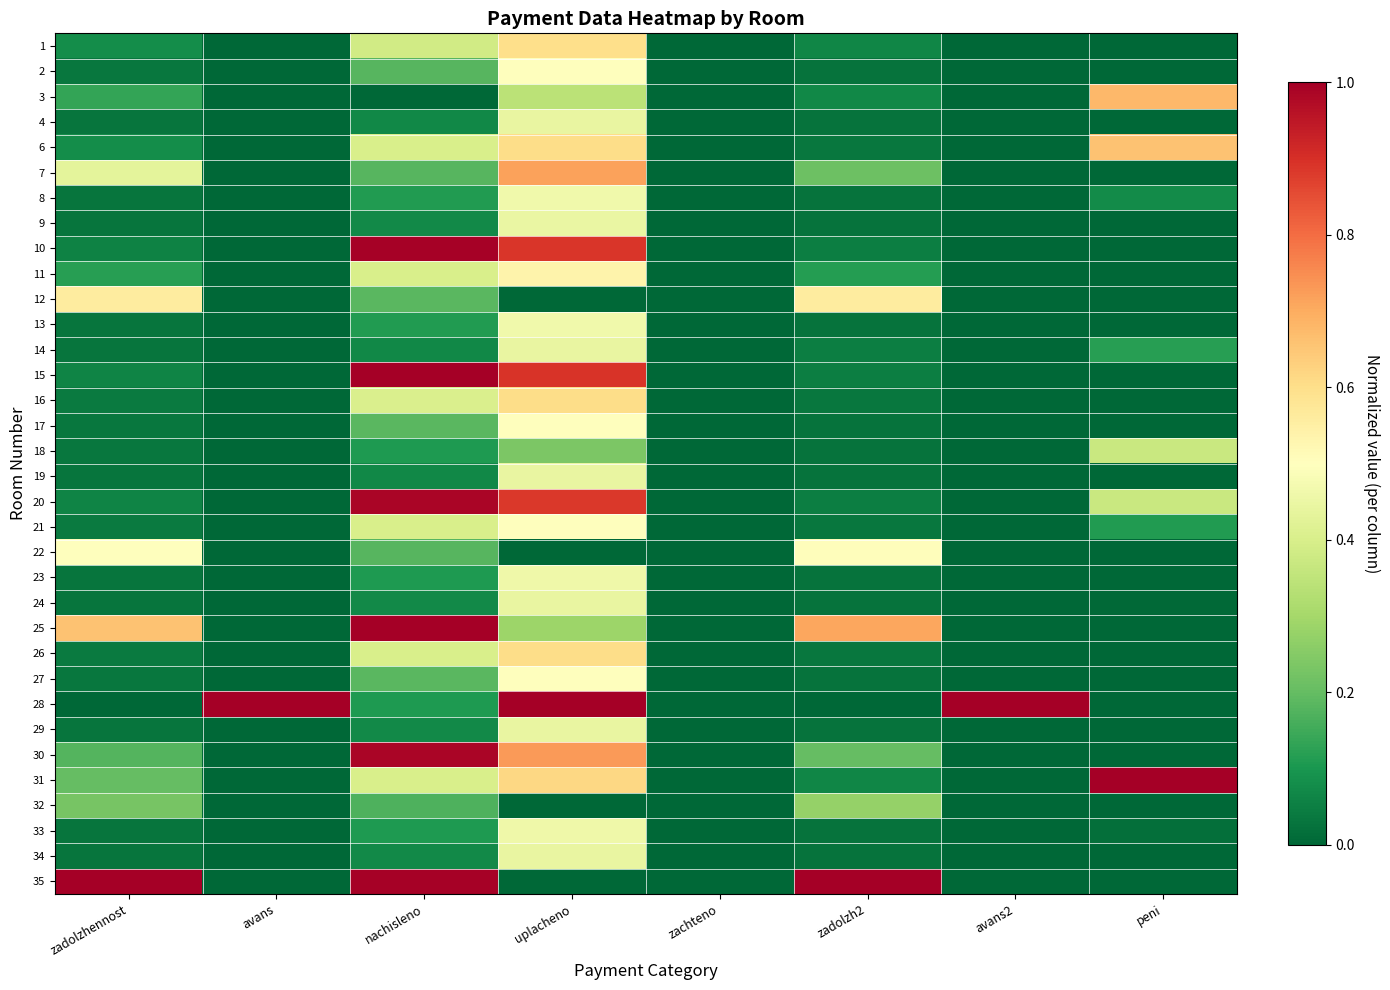

Between zadolzh2 and zachteno, which is larger?

zadolzh2